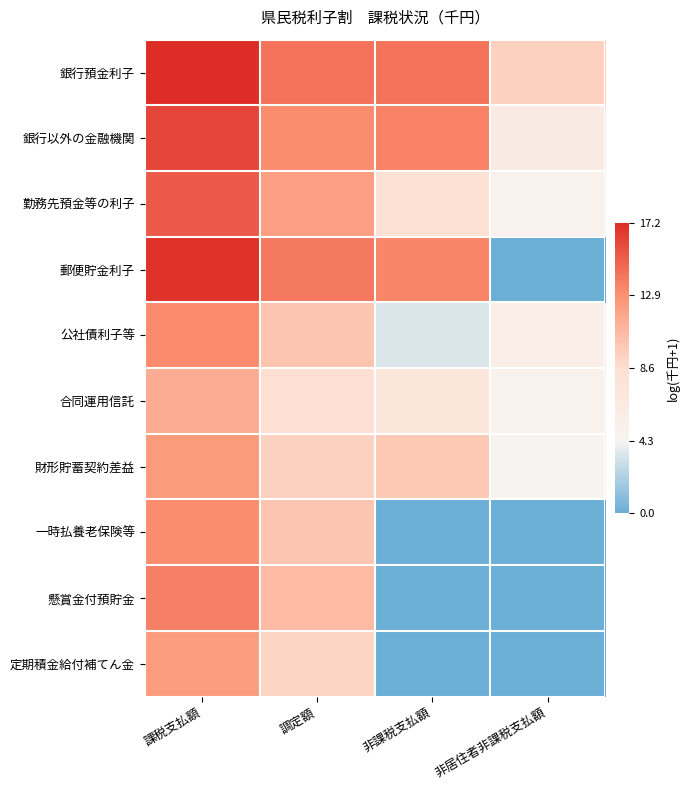

Between 非居住者非課税支払額 and 課税支払額, which is larger?

課税支払額